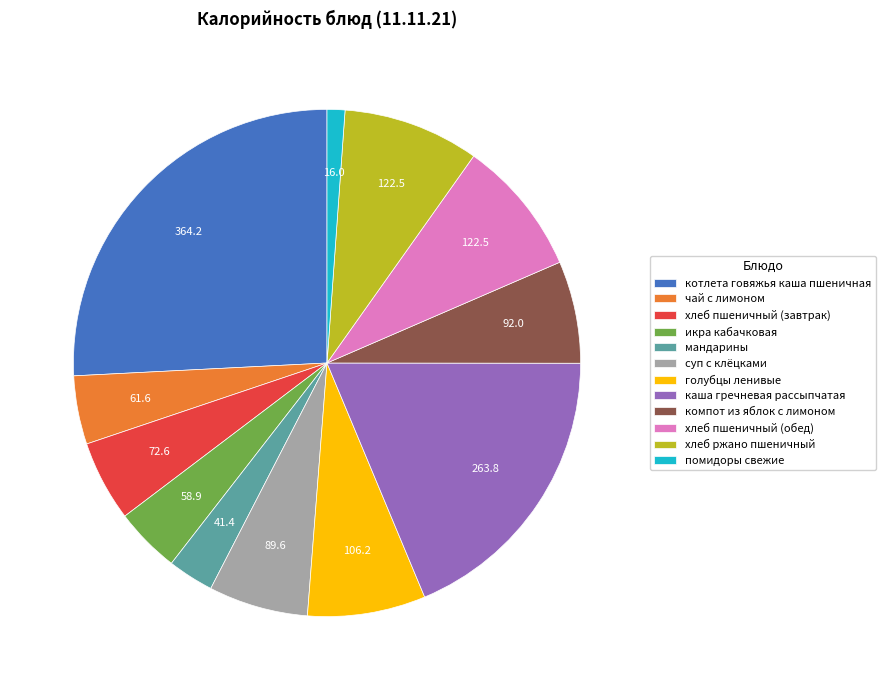

Which slice is the largest?

котлета говяжья каша пшеничная